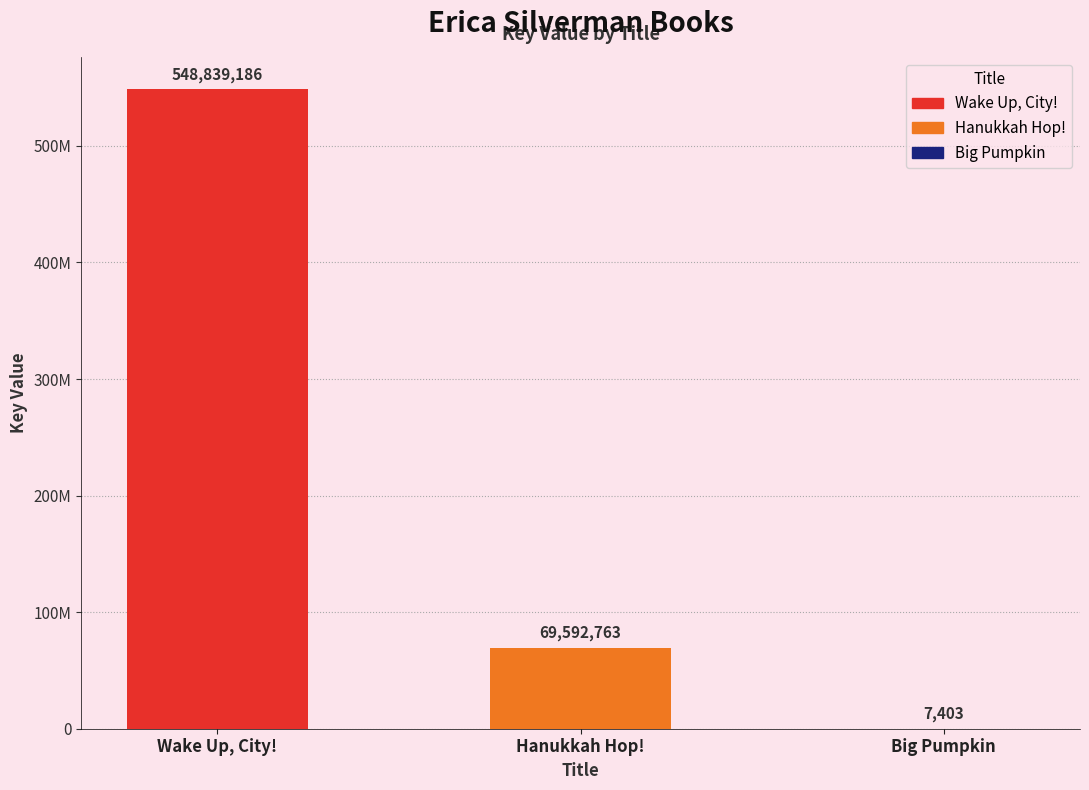

Where is the data nearest to the value 274423294?

Hanukkah Hop!